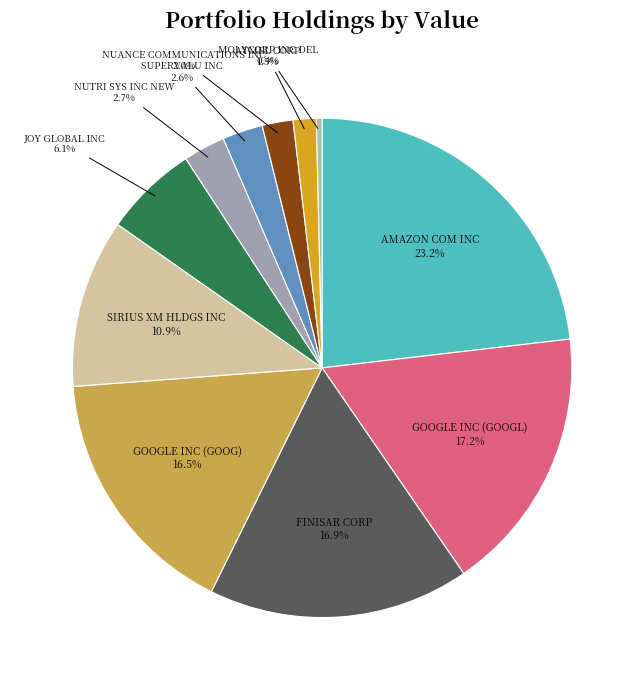

Which has a higher value, NUANCE COMMUNICATIONS INC or FINISAR CORP?

FINISAR CORP